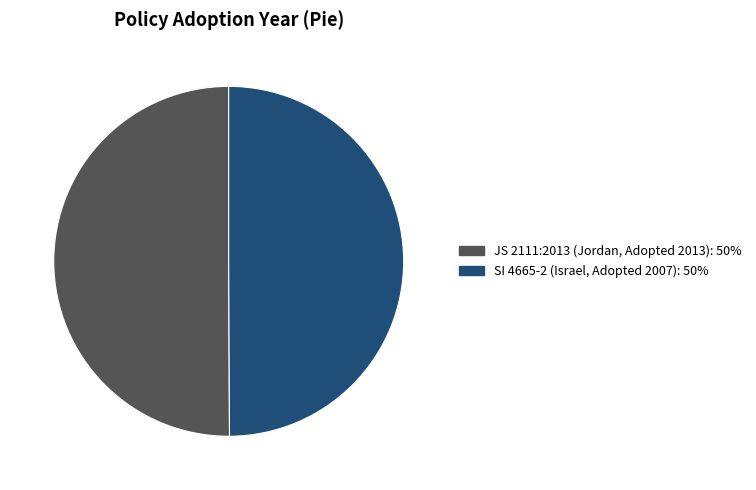

What is the ratio of the value at JS 2111:2013 (Jordan, Adopted 2013): 50% to the value at SI 4665-2 (Israel, Adopted 2007): 50%?

1.0